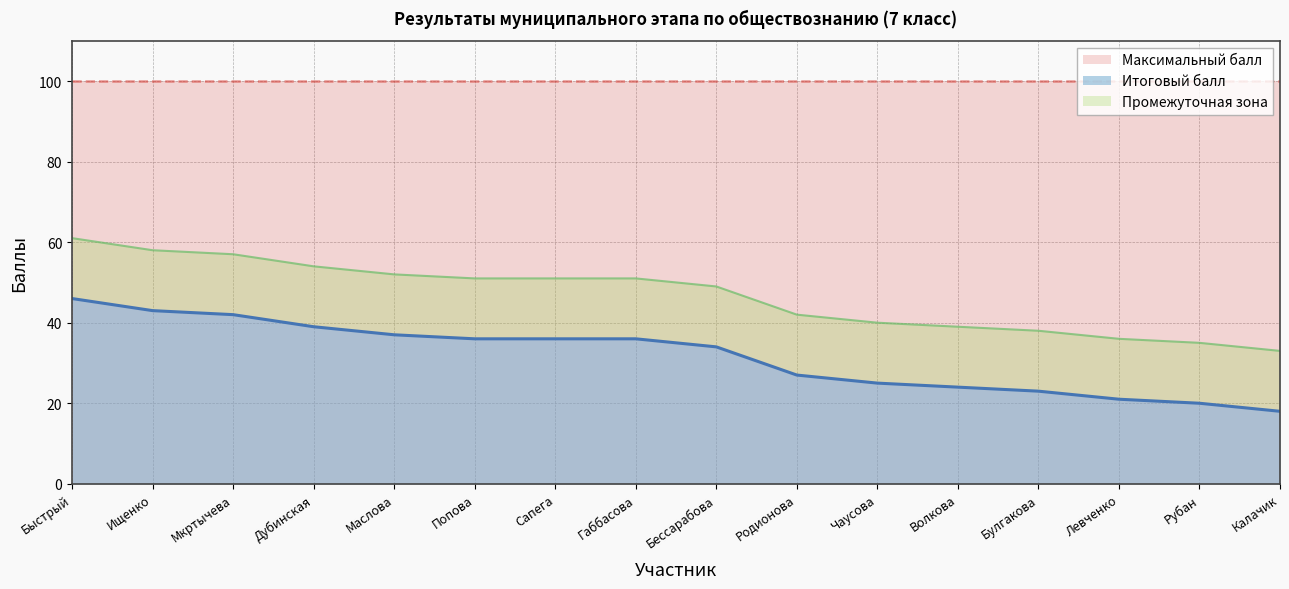

Reading left to right, what are all the values shown in this chart?

46	43	42	39	37	36	36	36	34	27	25	24	23	21	20	18